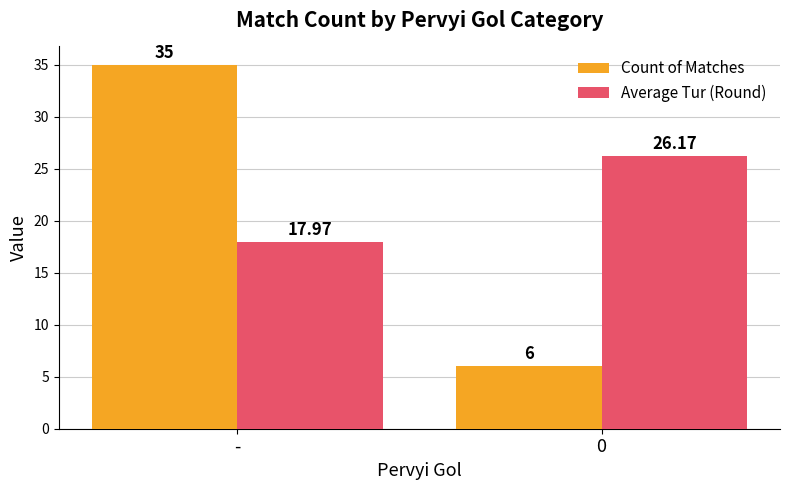

What is the greatest value displayed?

35.0